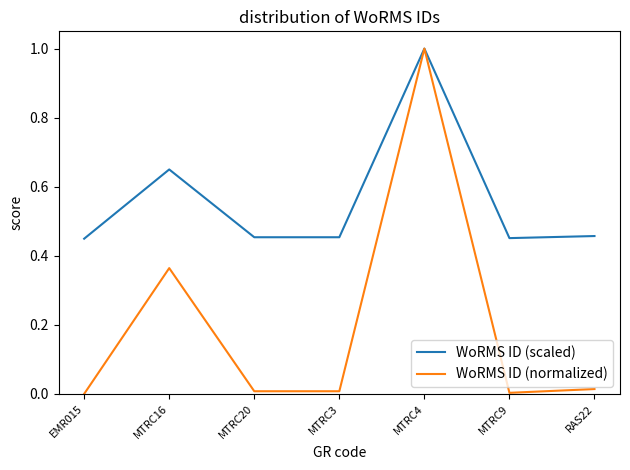

Which category has the highest value in the WoRMS ID (scaled) series?

MTRC4